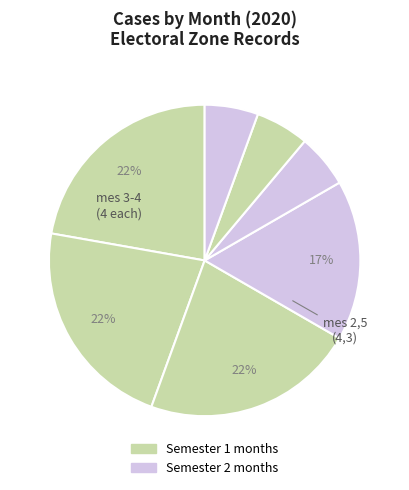

Does any single category account for the majority?

No